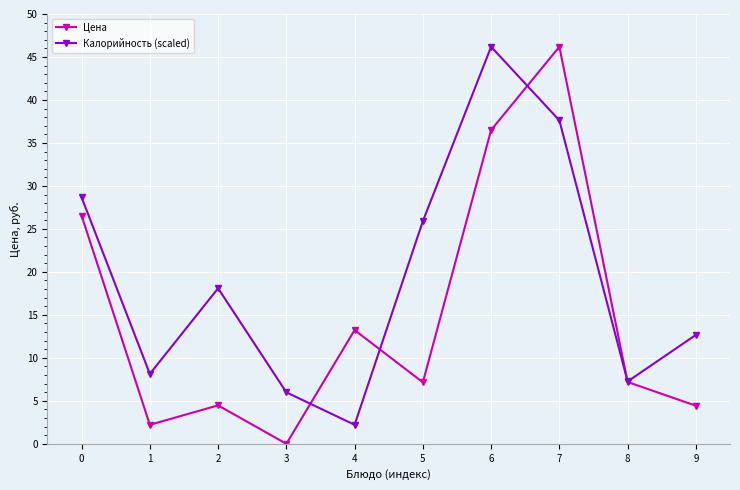

Rank the series by their average value, from highest to lowest.

Калорийность (scaled), Цена